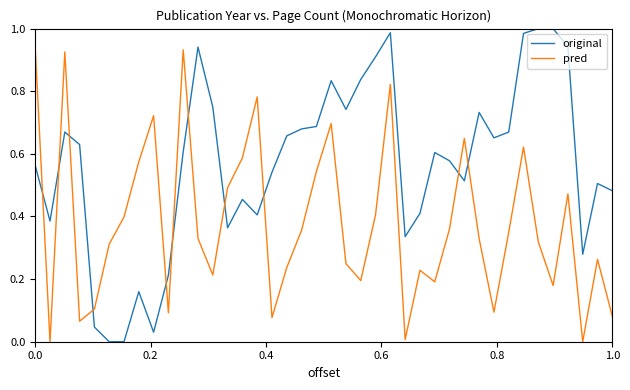

True or false: original and pred intersect in this chart.

True